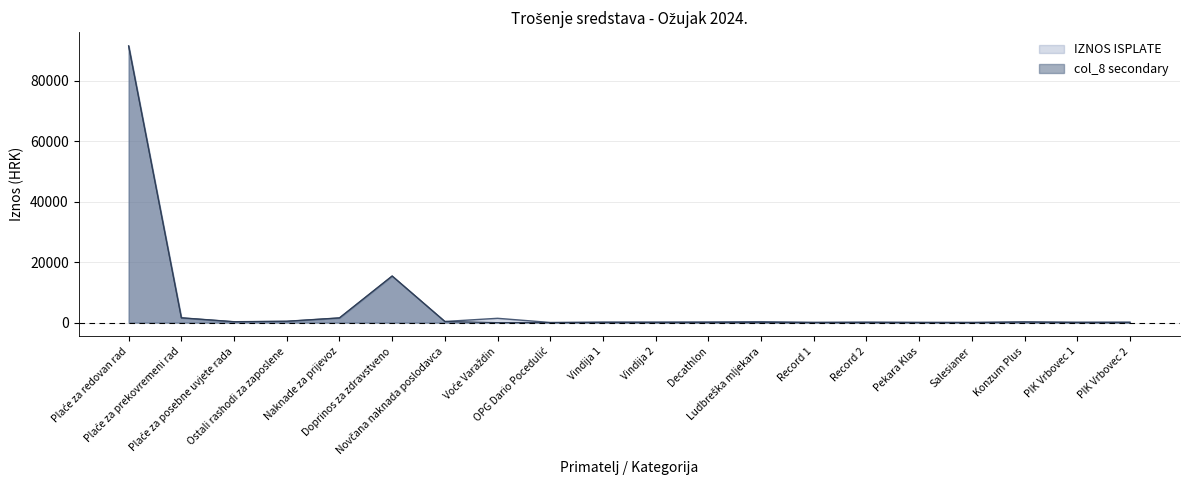

Rank the categories by IZNOS ISPLATE value from highest to lowest.

Plaće za redovan rad, Doprinos za zdravstveno, Plaće za prekovremeni rad, Naknade za prijevoz, Voće Varaždin, Ostali rashodi za zaposlene, Novčana naknada poslodavca, Ludbreška mljekara, Plaće za posebne uvjete rada, Decathlon, Konzum Plus, Vindija 1, Vindija 2, Record 2, PIK Vrbovec 2, PIK Vrbovec 1, Record 1, Pekara Klas, Salesianer, OPG Dario Pocedulić